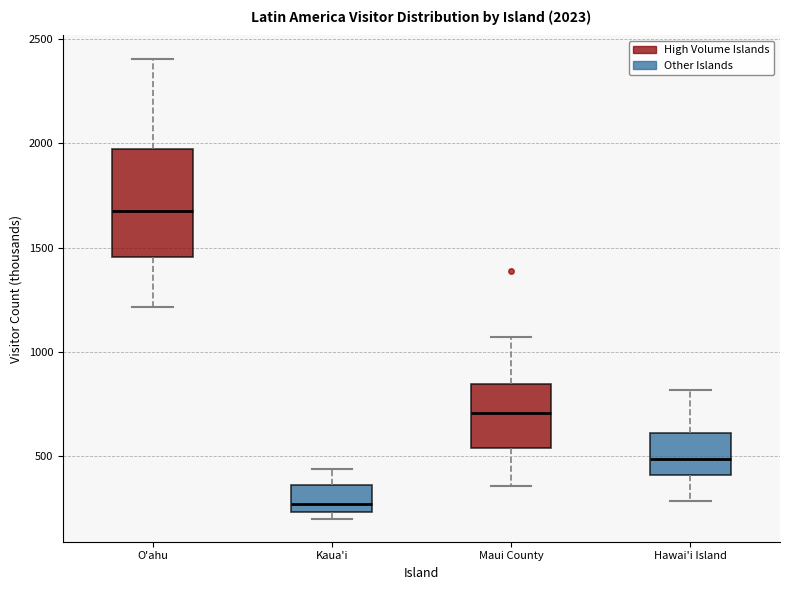

Which box has the lowest median line?

Kaua'i